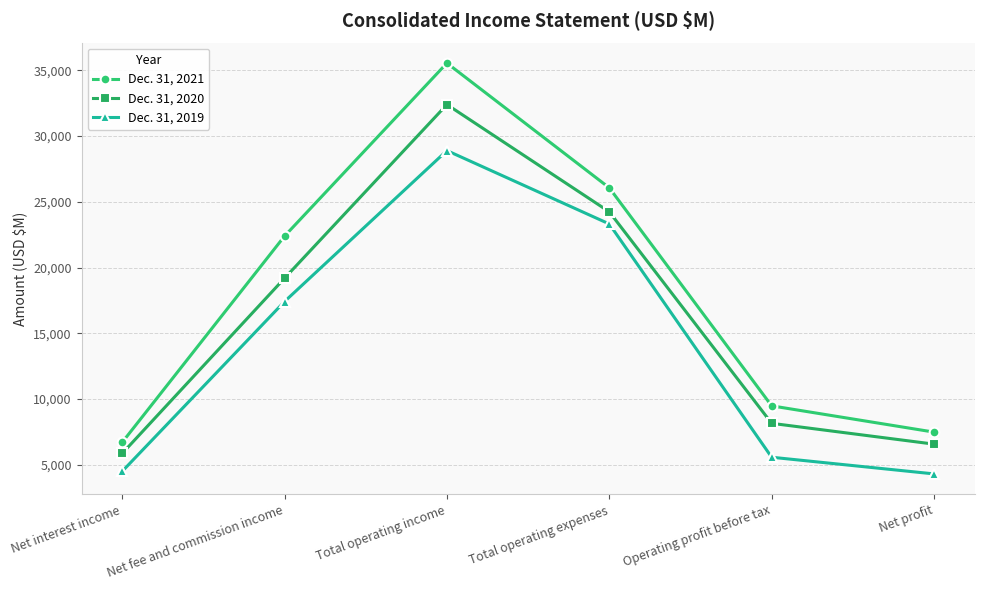

Reading left to right, transcribe all the data shown in this chart.

Dec. 31, 2021: 6705	22387	35542	26058	9484	7486
Dec. 31, 2020: 5862	19186	32390	24235	8155	6572
Dec. 31, 2019: 4501	17413	28889	23312	5577	4310